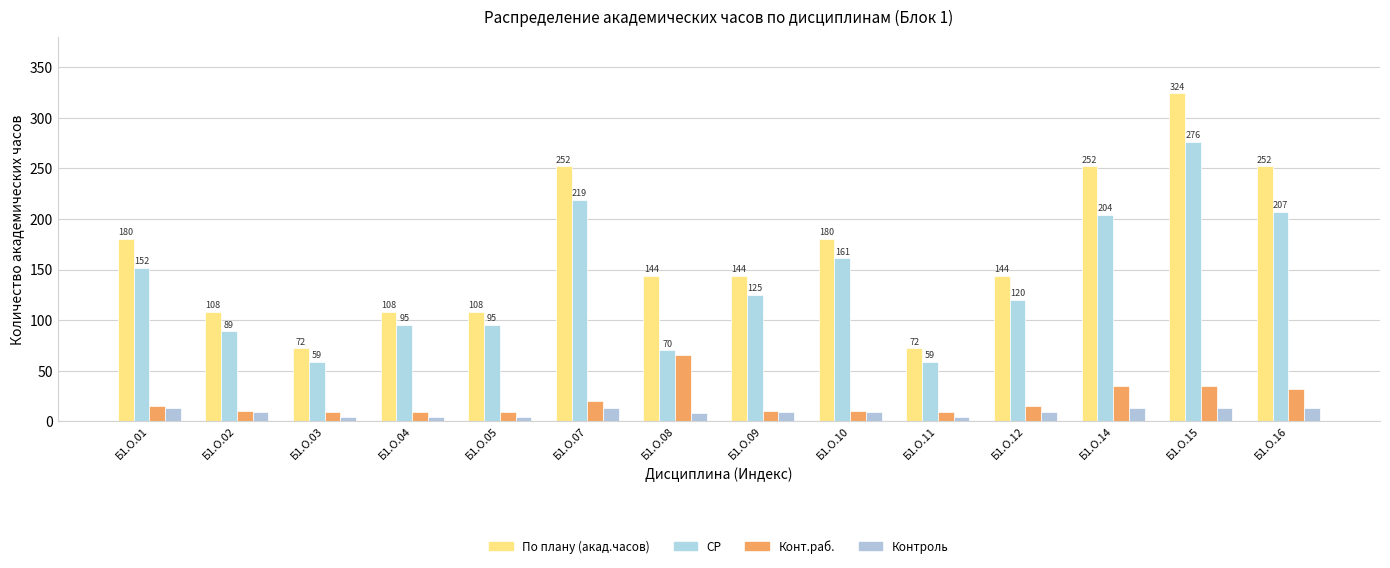

Rank the series at Б1.О.15 from highest to lowest value.

По плану (акад.часов), СР, Конт.раб., Контроль